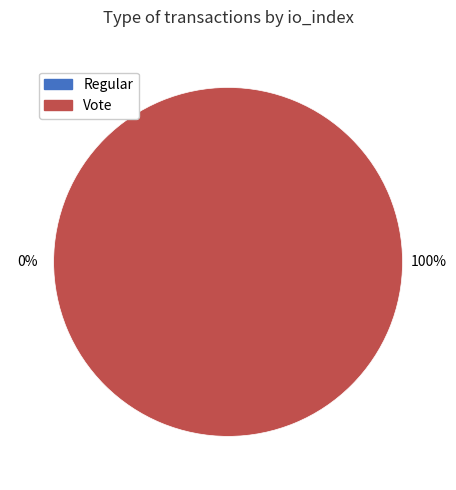

Is there any slice that represents more than half of the pie?

Yes